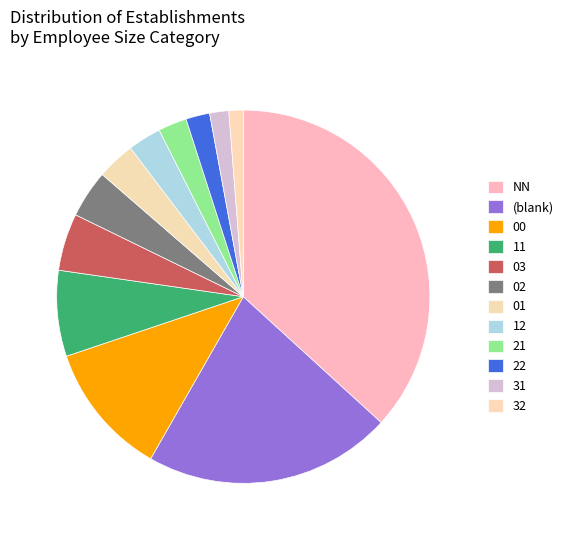

How many segments does this pie chart have?

12